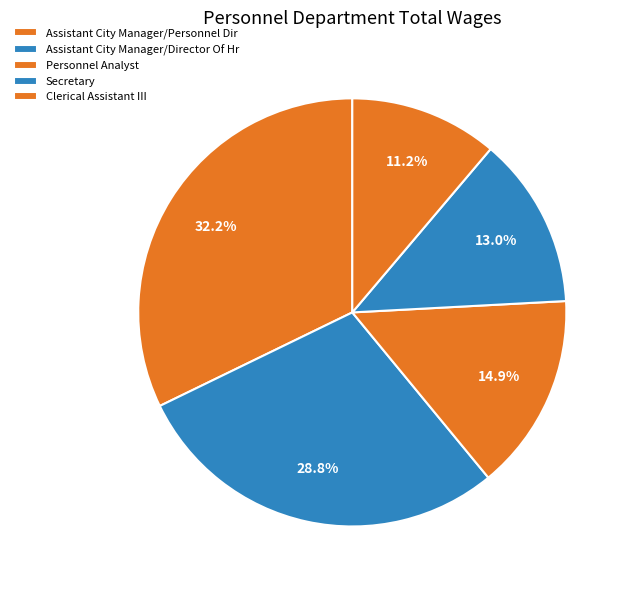

How many segments does this pie chart have?

5